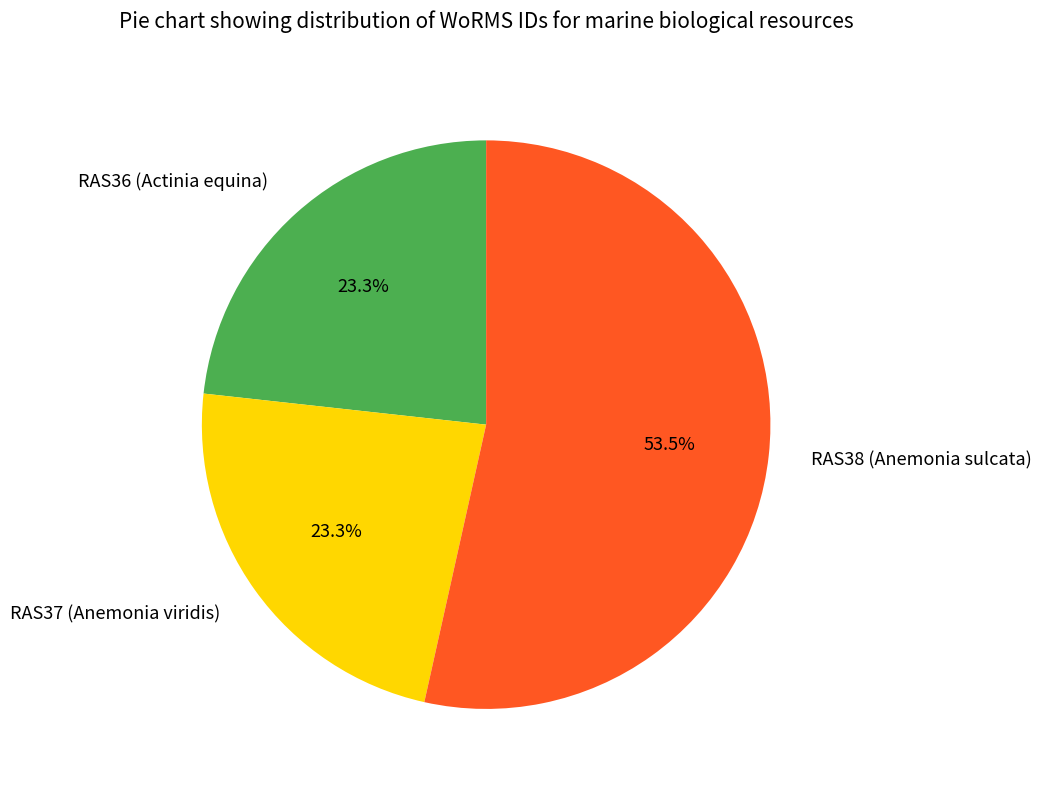

Which category accounts for the majority?

RAS38 (Anemonia sulcata)